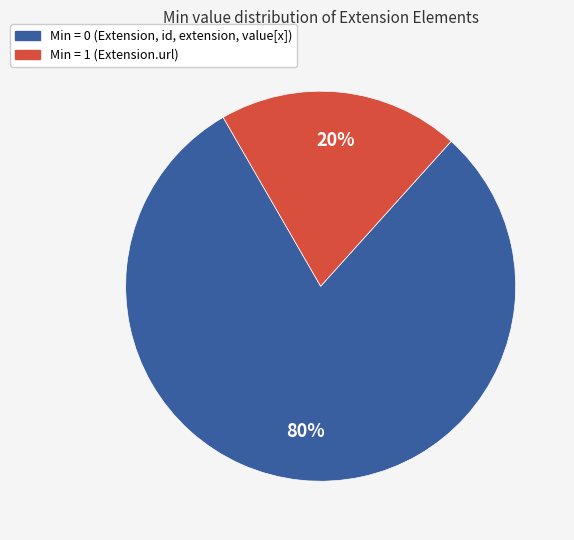

Is there any slice that represents more than half of the pie?

Yes